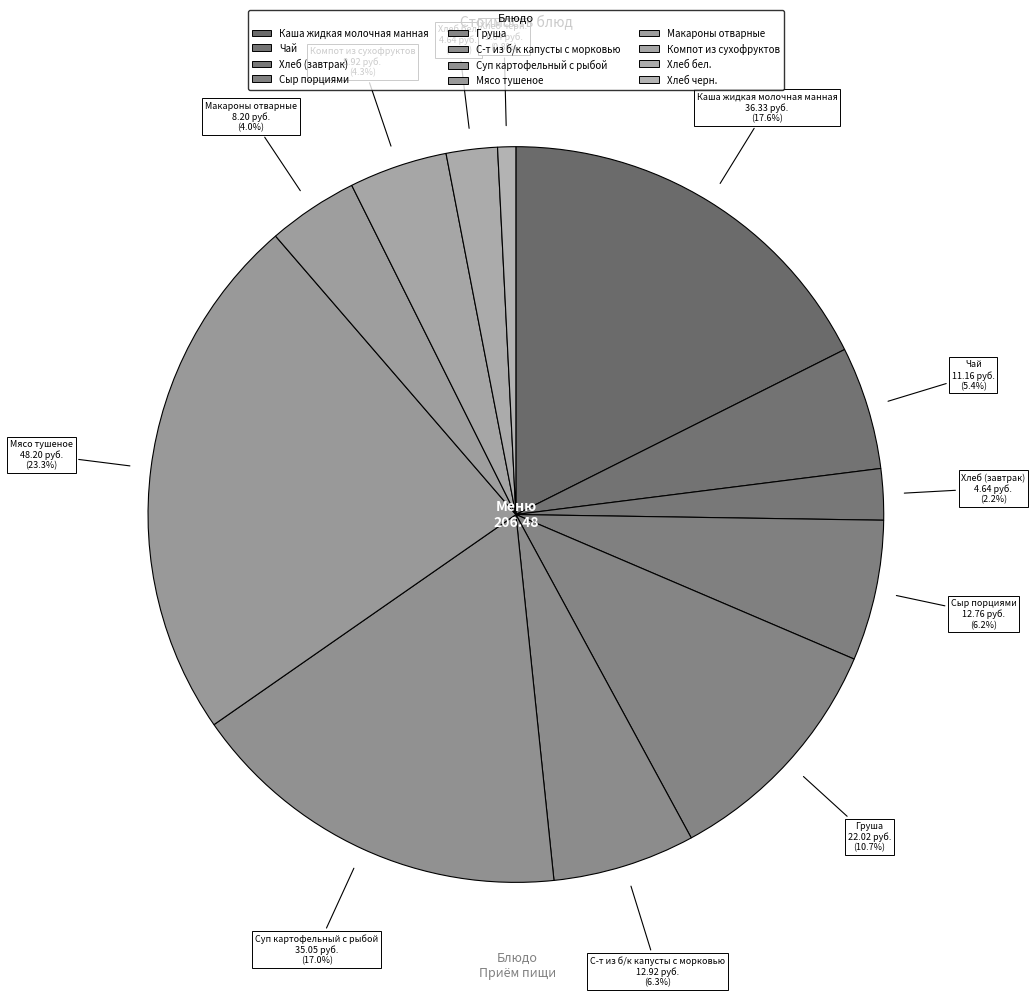

Is Чай the majority of the pie?

No